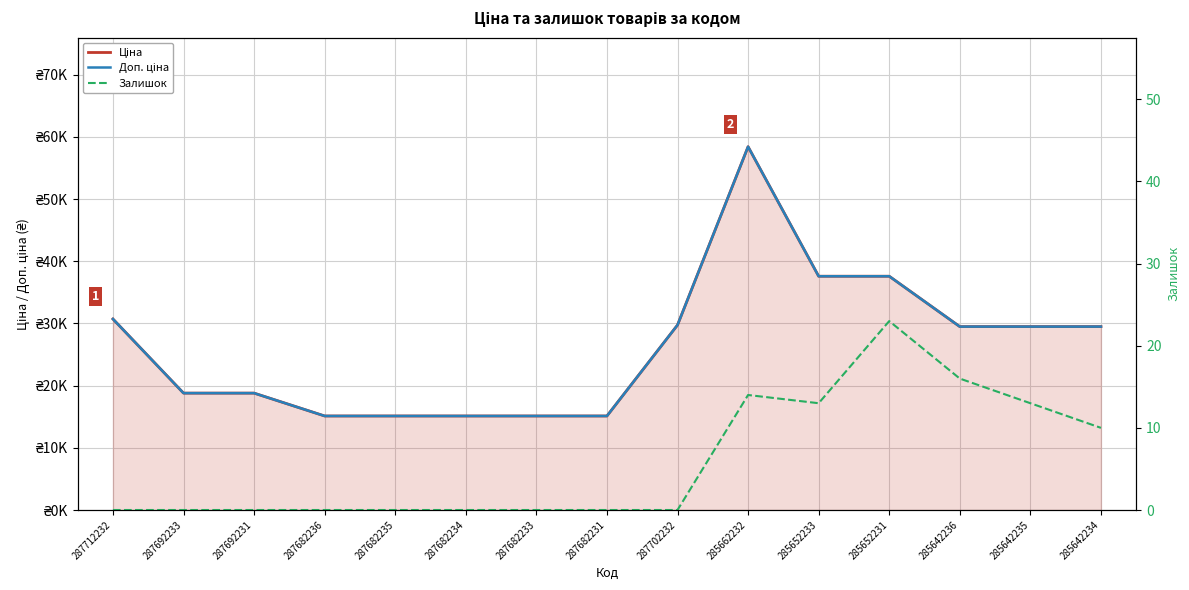

How many lines are shown in the chart?

3